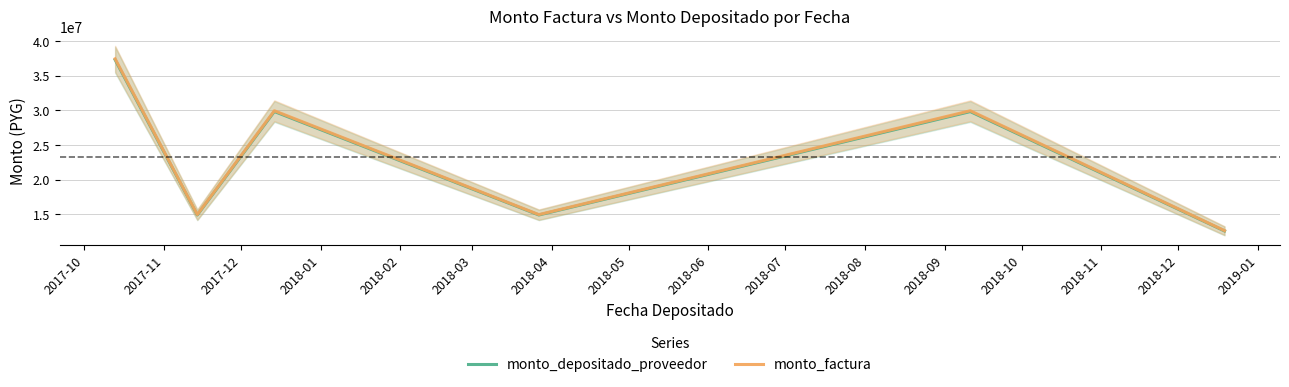

What is the maximum value shown in the chart?

37450000